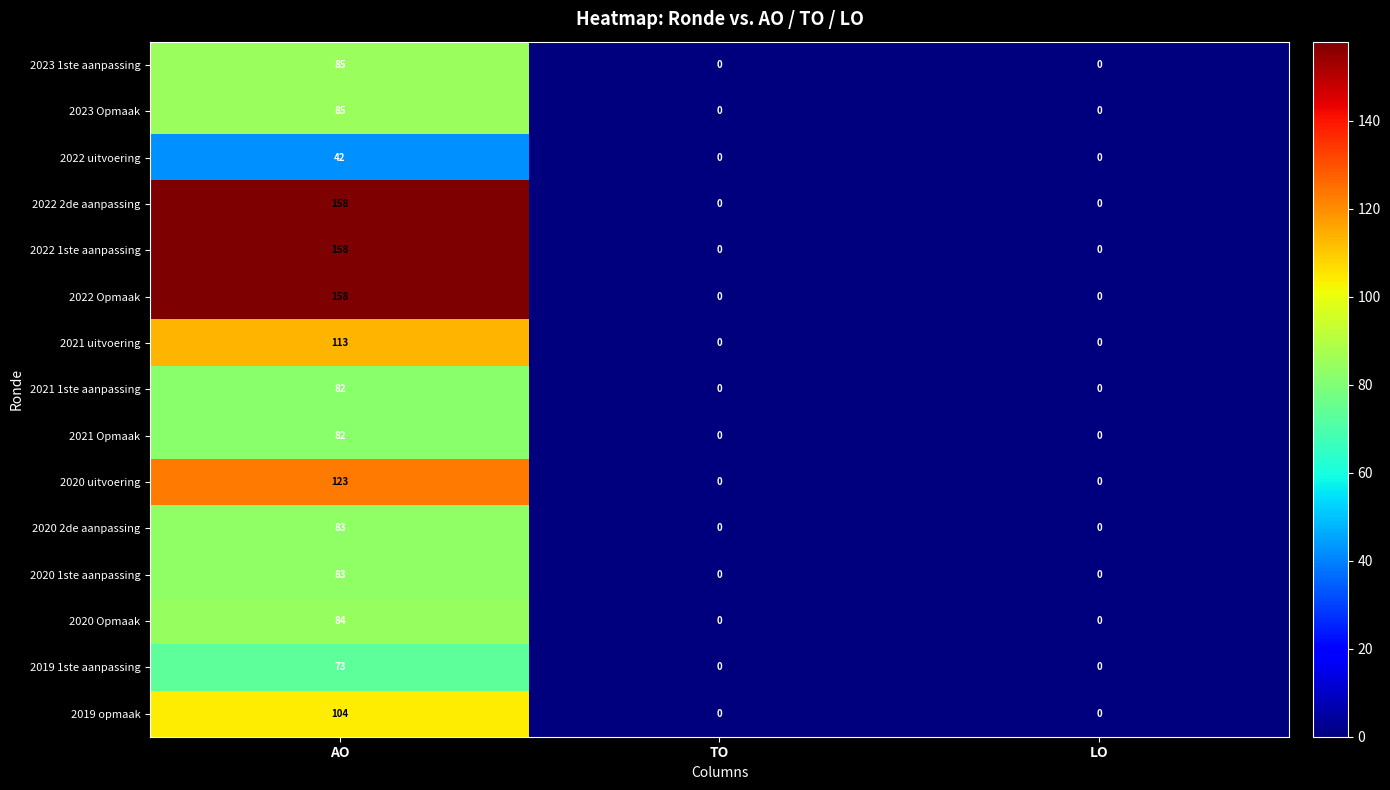

The value of 2022 uitvoering at LO is -15. True or false?

False